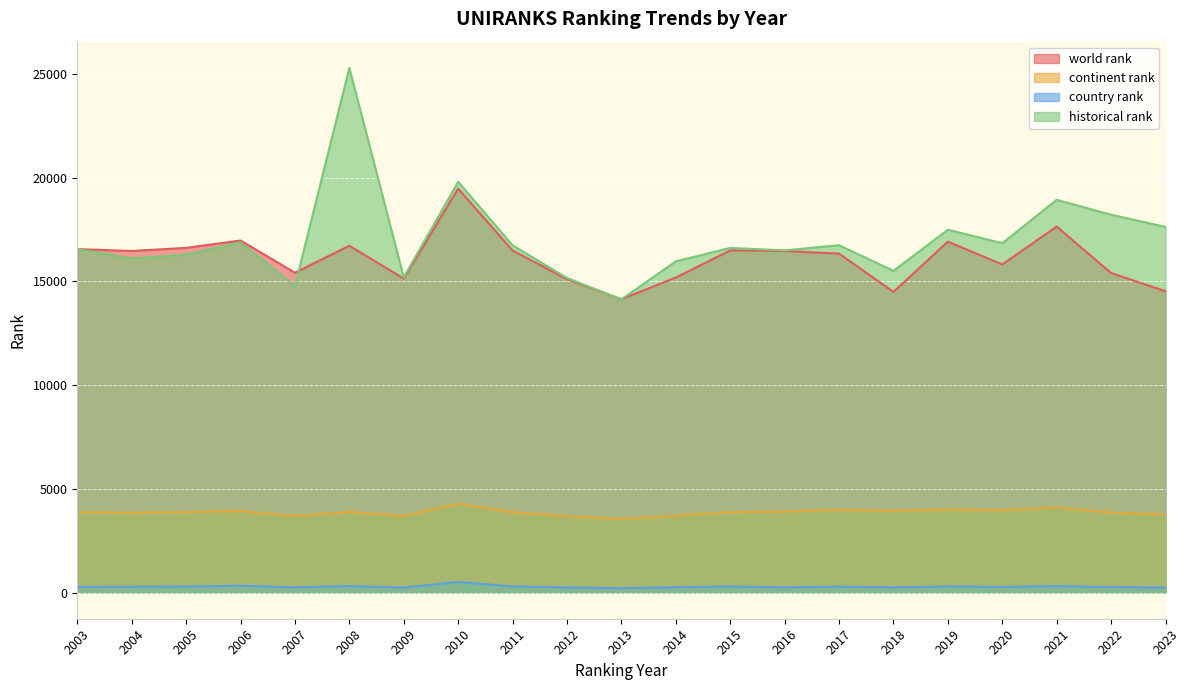

Which series has the largest total across all categories?

historical rank